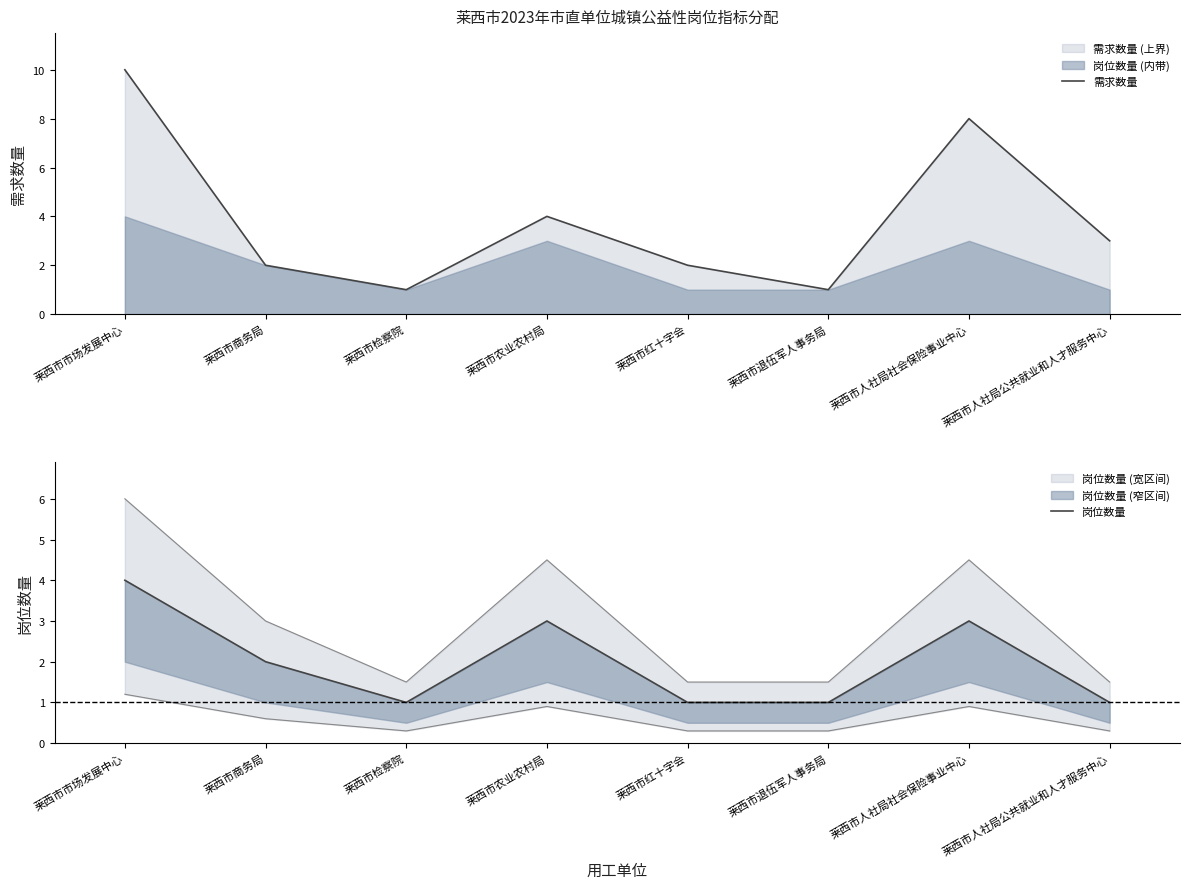

What is the label of the 6th point from the right?

莱西市检察院